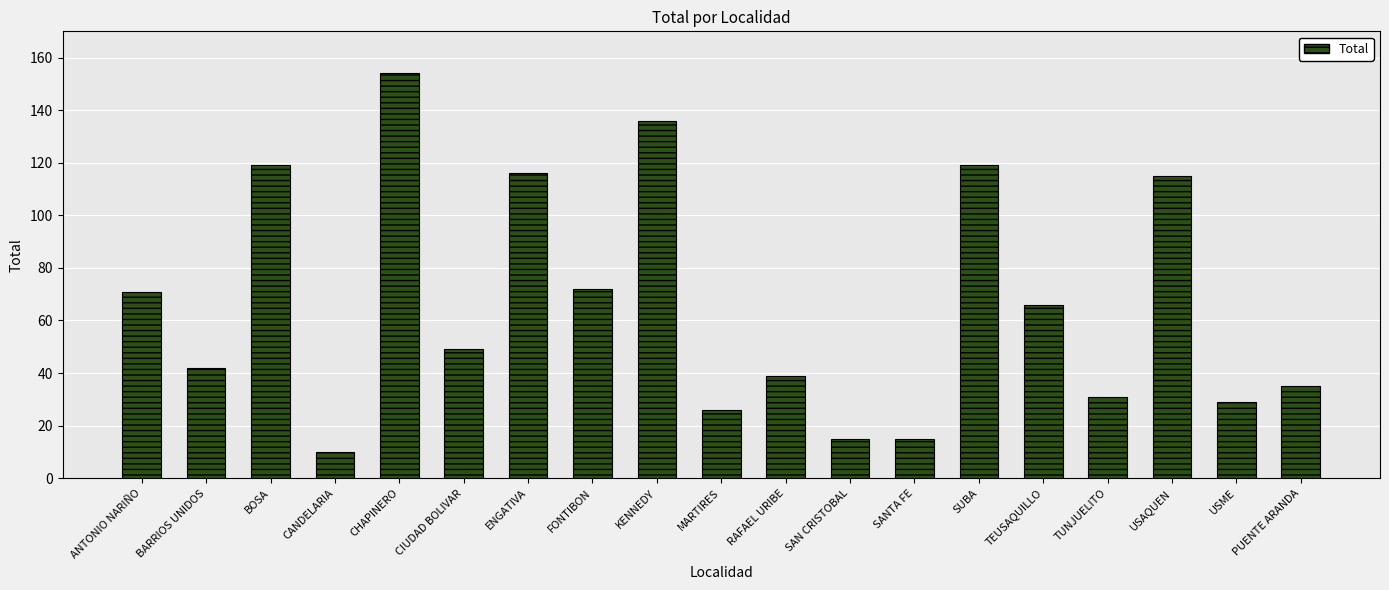

What is the sum of all values?

1259